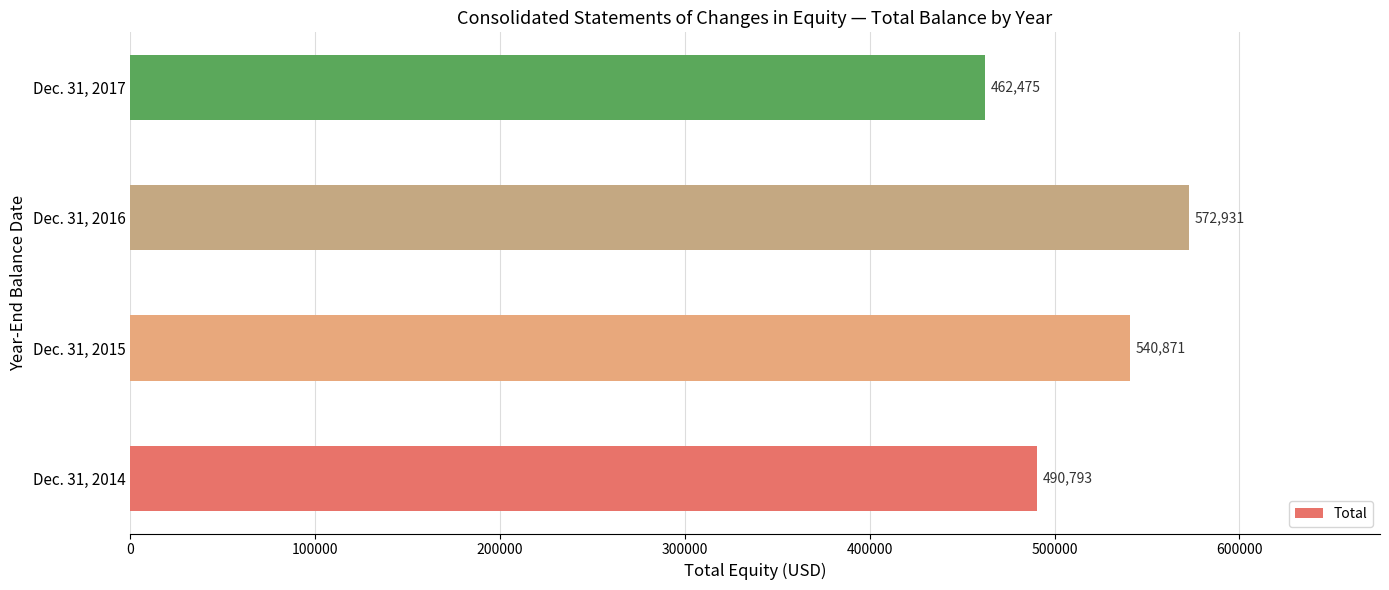

What is the ratio of the value at Dec. 31, 2017 to the value at Dec. 31, 2015?

0.9